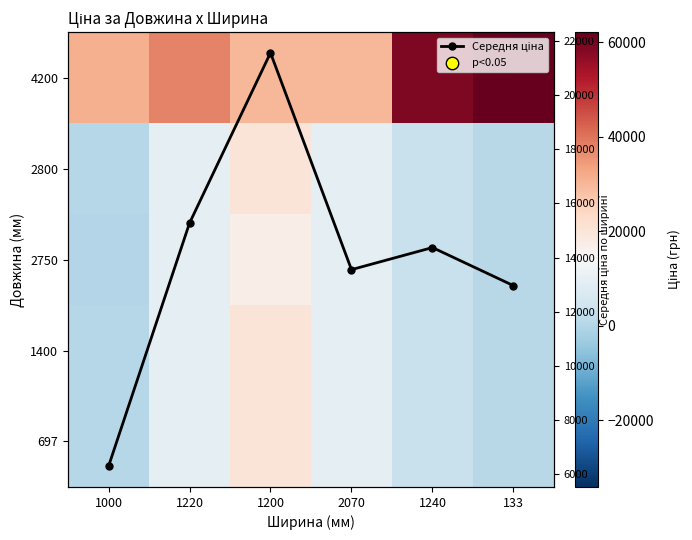

Where is 2800 nearest to the value 10150?

1220